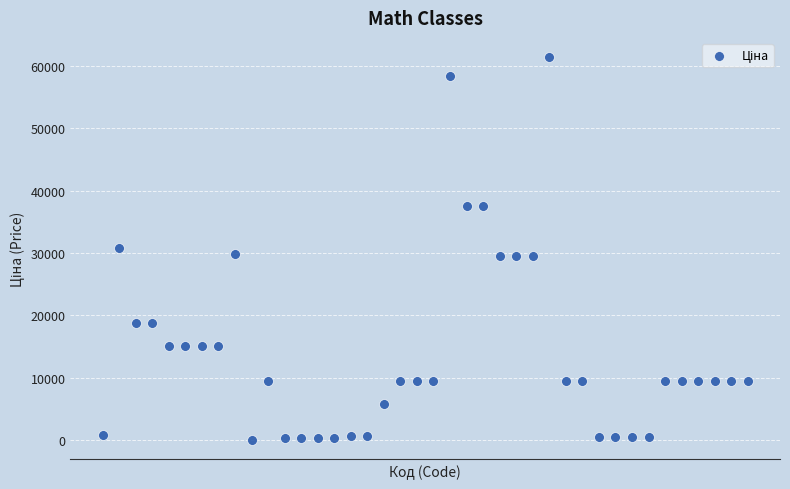

What is the range of Y values (max minus min)?

61402.2